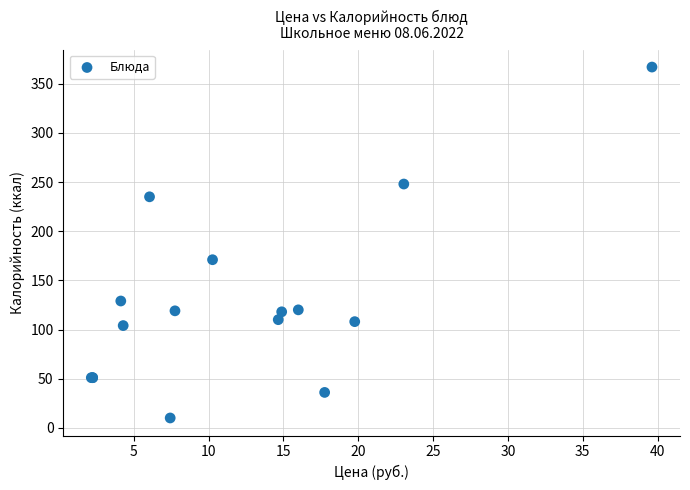

What Y value in the scatter plot is closest to 188?

171